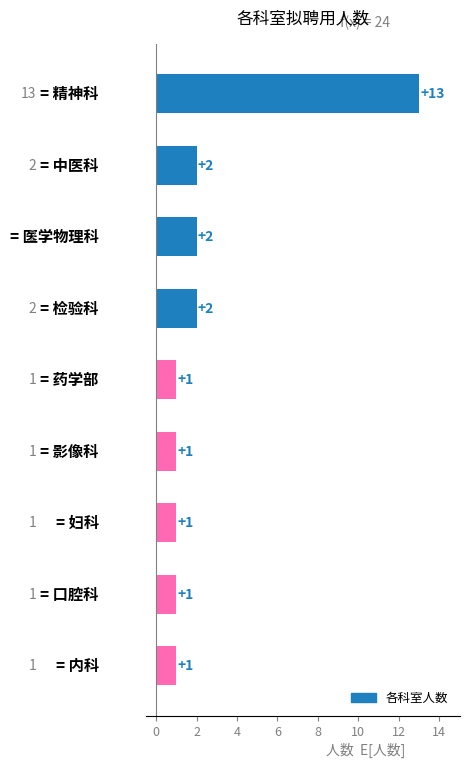

Does the chart contain stacked bars?

No